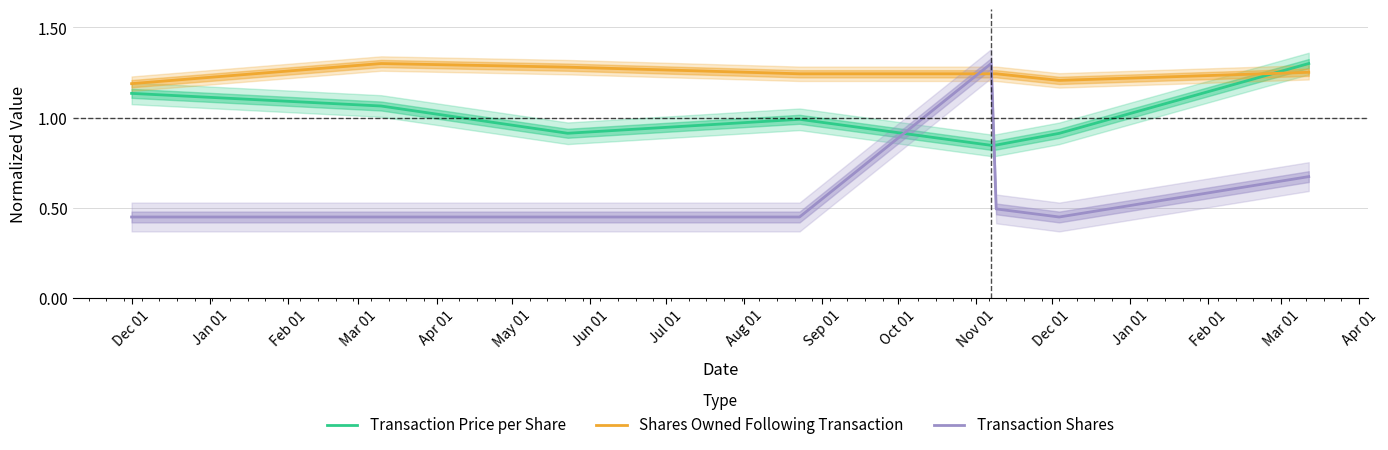

True or false: Transaction Price per Share and Shares Owned Following Transaction intersect in this chart.

True